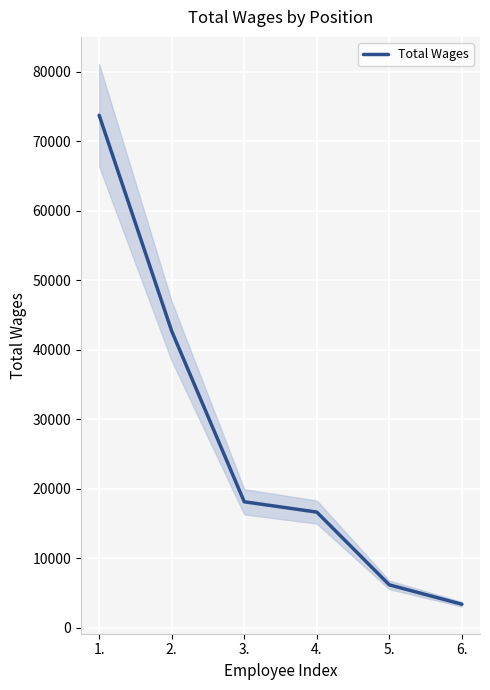

What is the label of the 5th point from the left?

5.